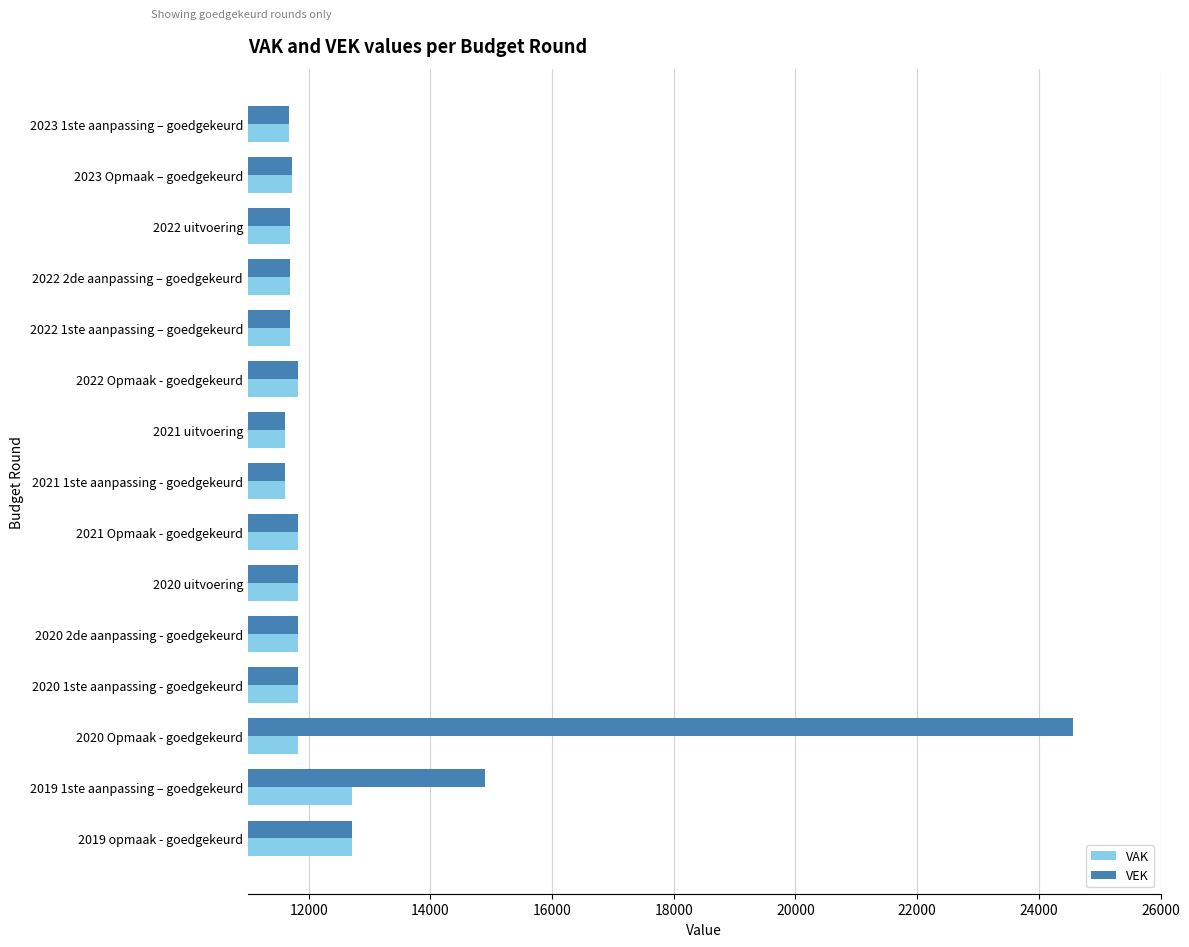

At which category is the sum across all series the highest?

2020 Opmaak - goedgekeurd